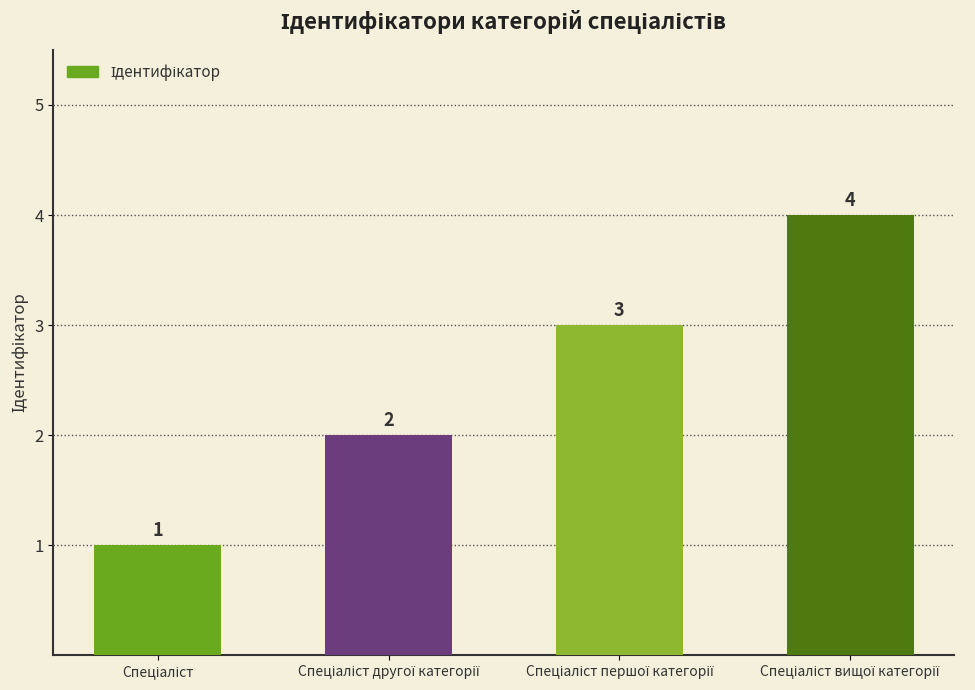

What is the greatest value displayed?

4